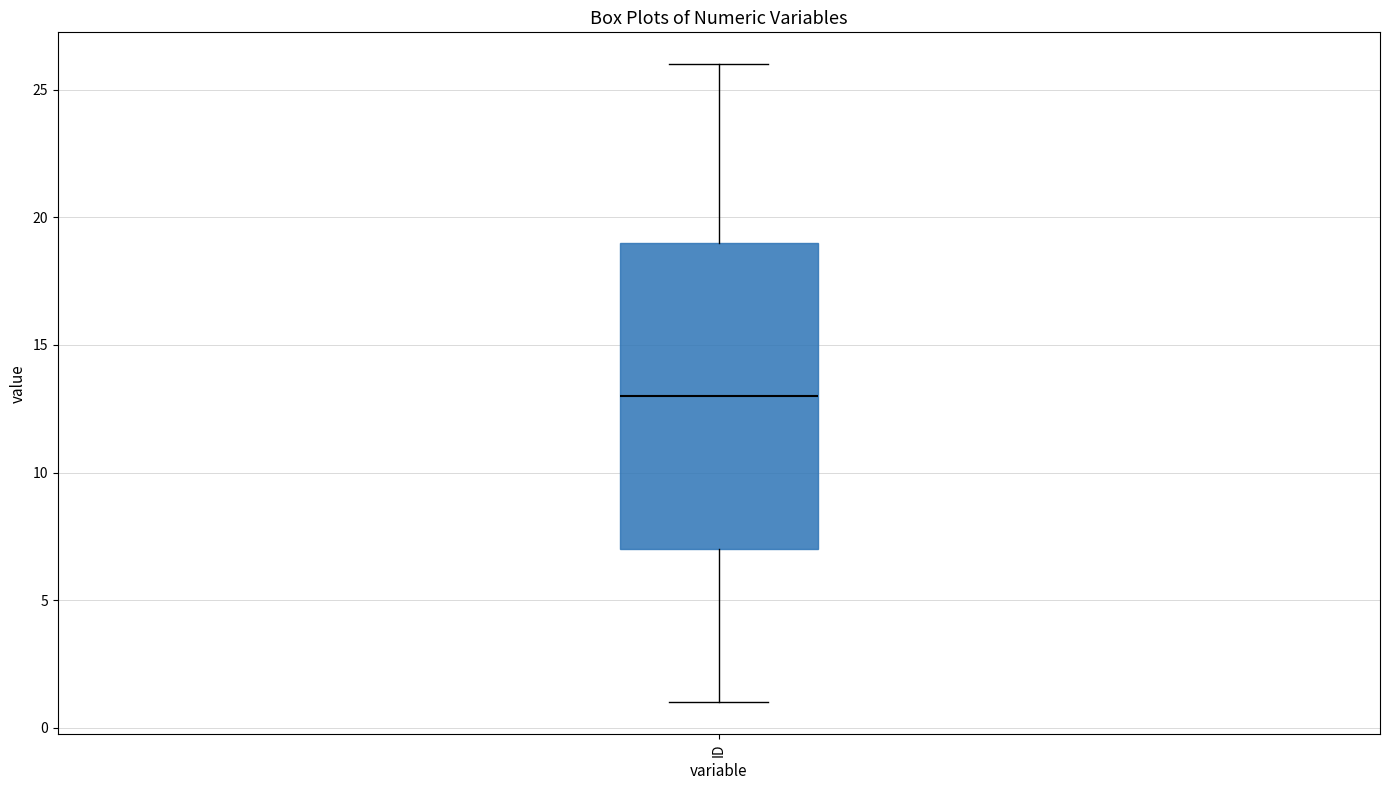

Where is the upper edge of the box for ID on the y-axis? The values are not printed on the chart, so give them approximately, as read against the axis.

19